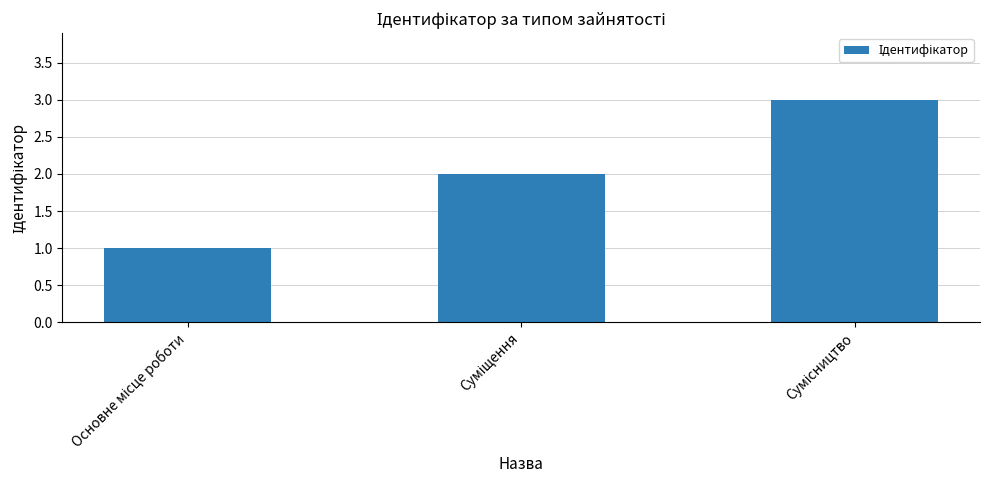

What is the sum of all values?

6